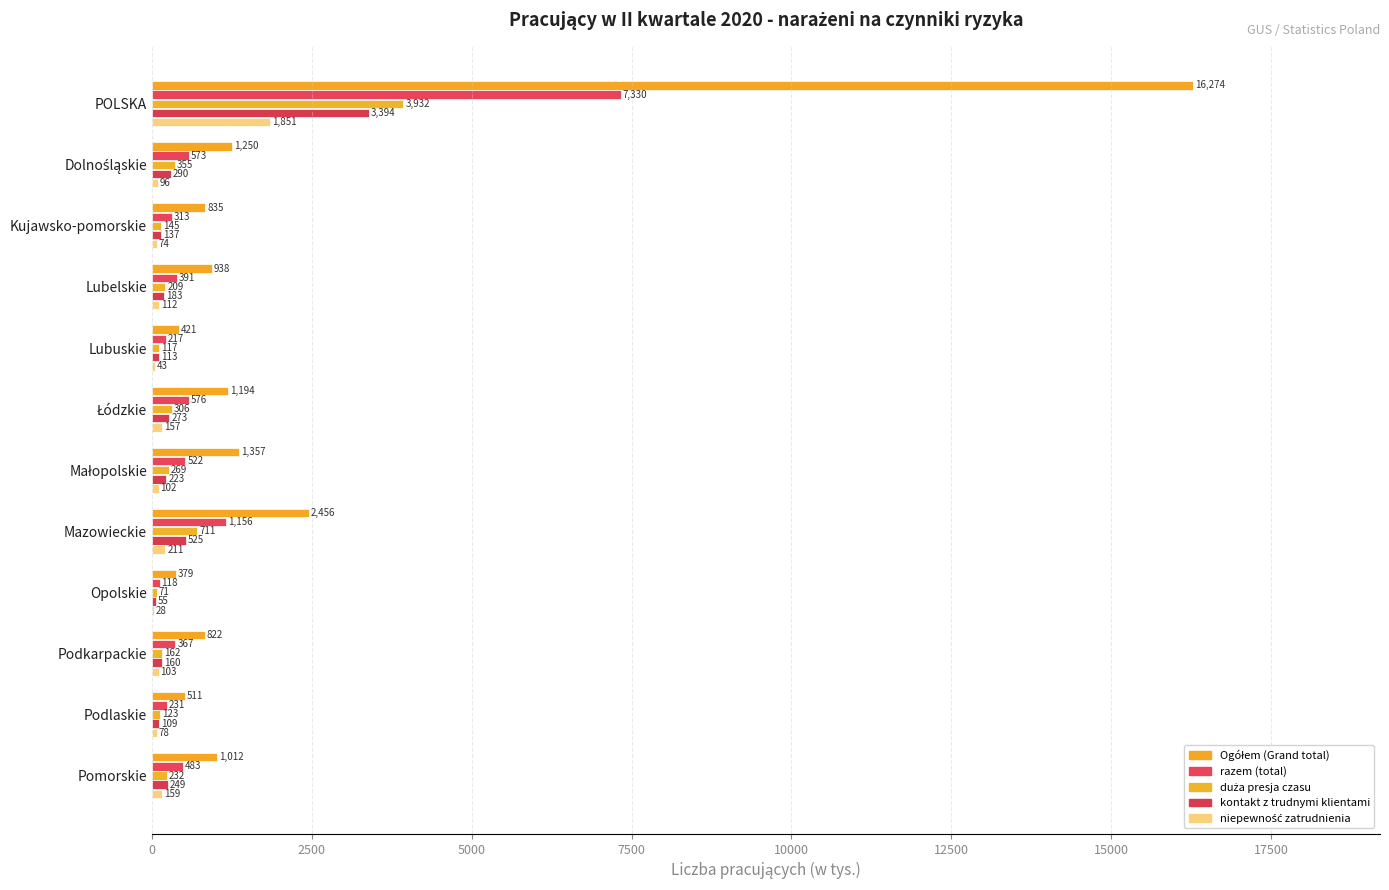

What is the maximum value shown in the chart?

16274